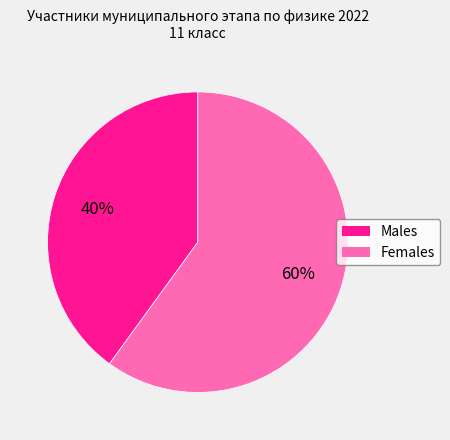

To the nearest percent, what is the average slice percentage?

50%